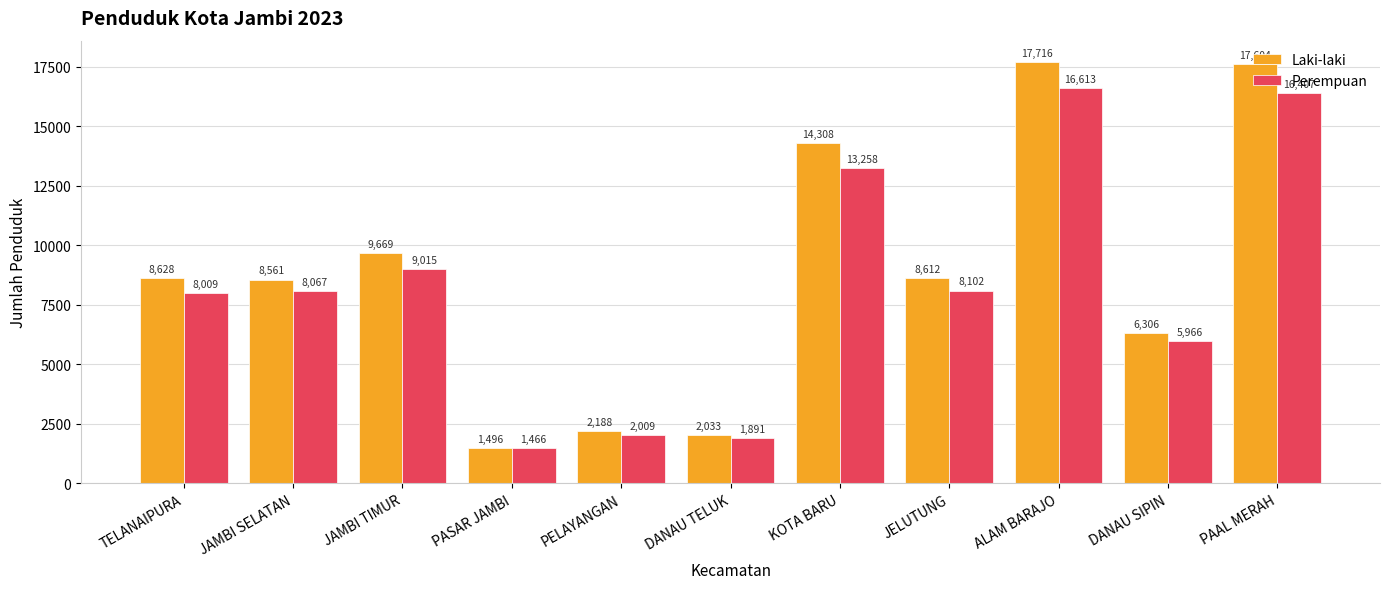

What is the label of the 6th bar from the right?

DANAU TELUK